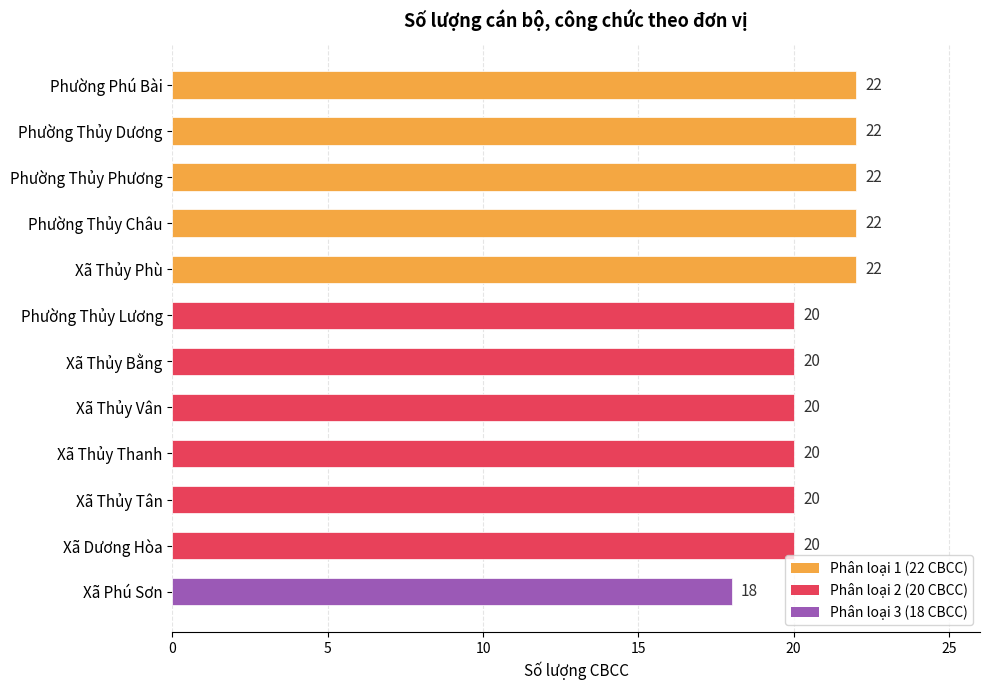

How many values are between 20 and 22?

11